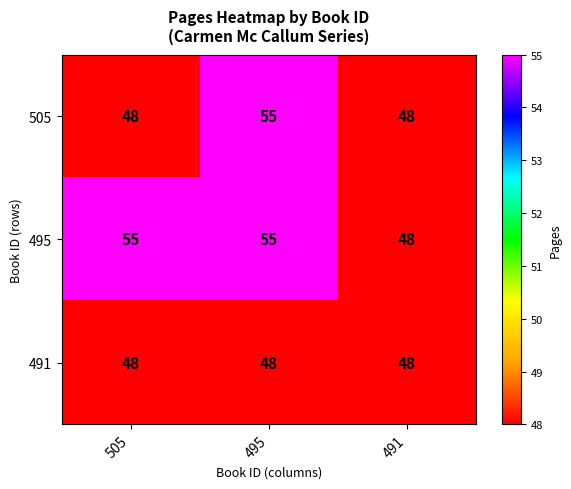

The 505 series shows 83 at 491. True or false?

False